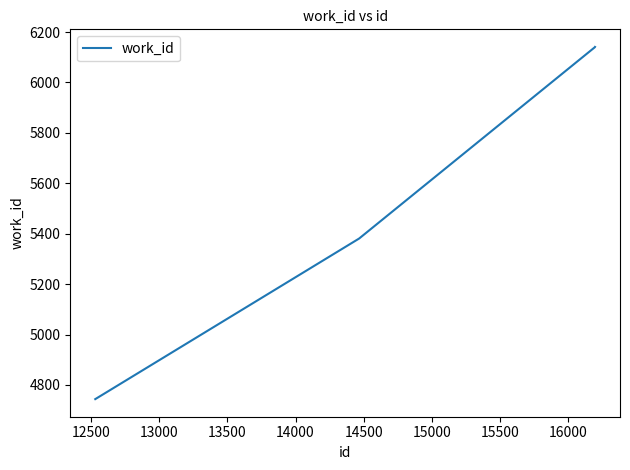

What is the greatest value displayed?

6141